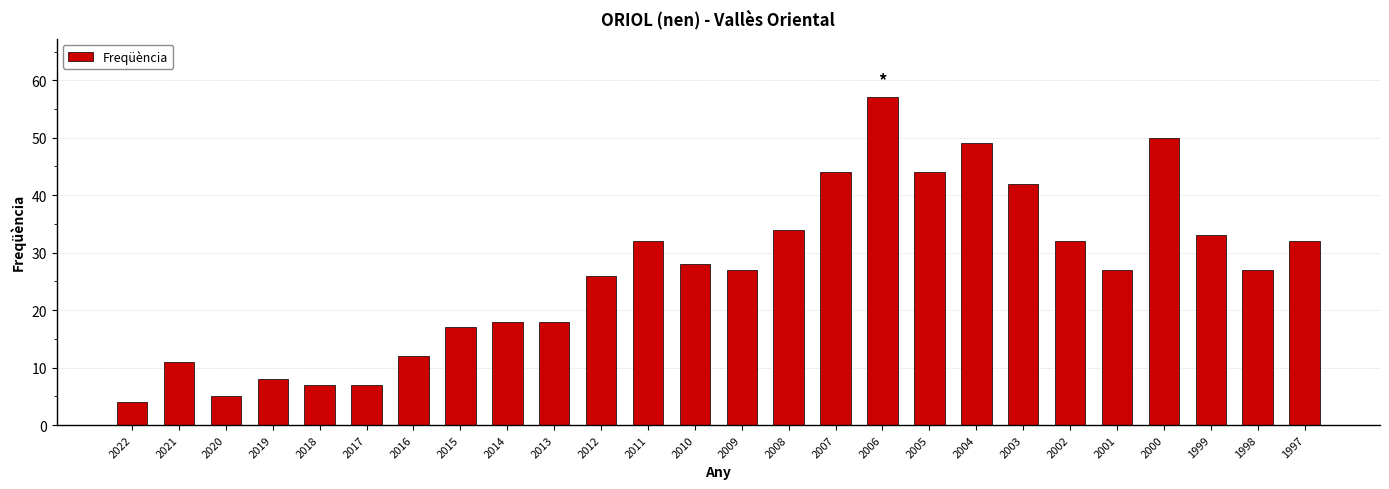

Is it true that the value at 2000 is 35?

False